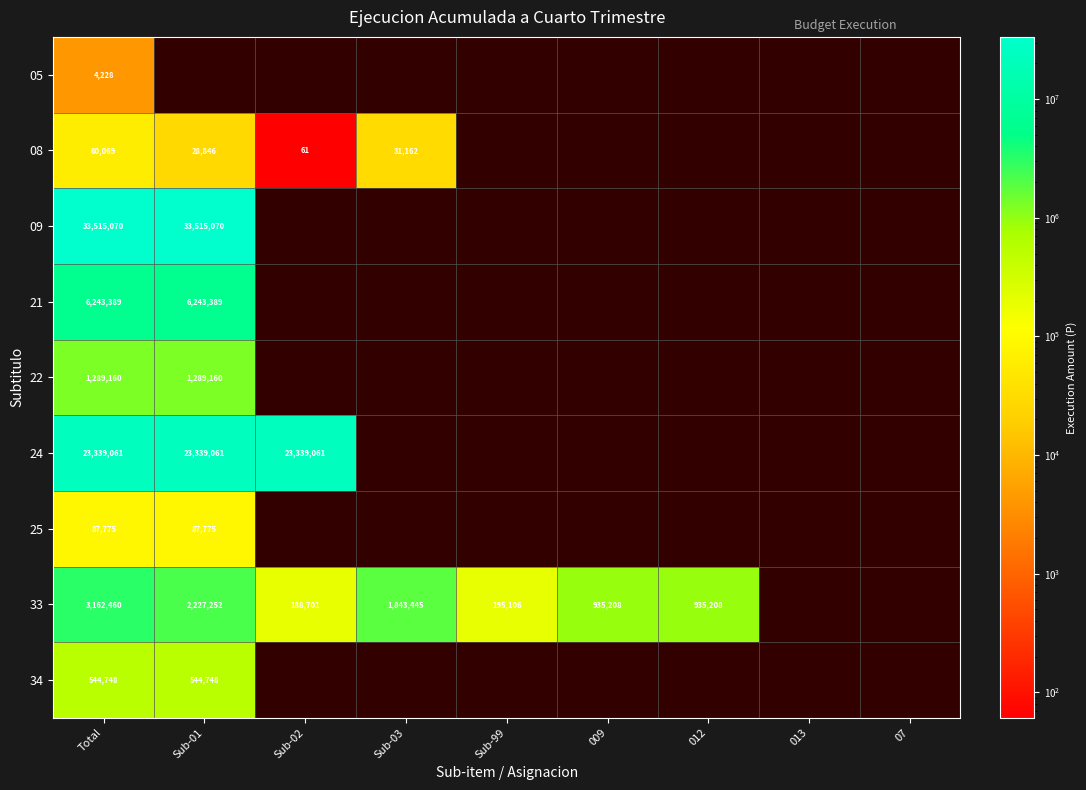

What is the sum of the 33 values at Sub-99 and Sub-03?

2038551